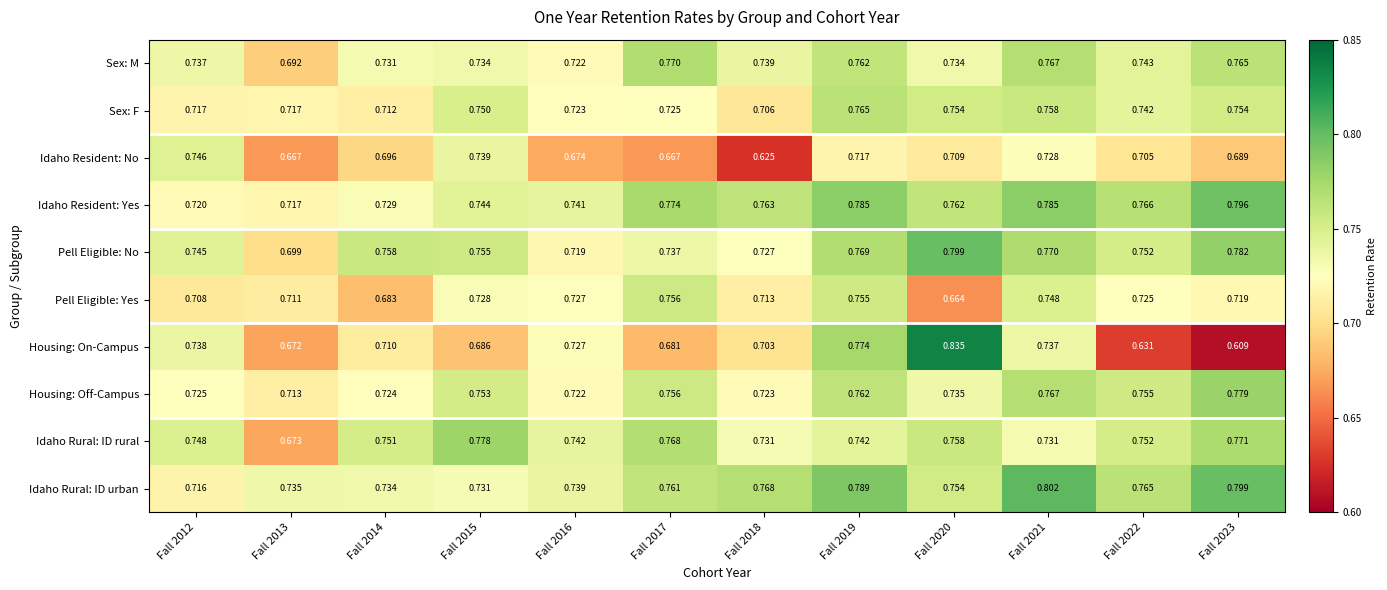

Is the value of Housing: On-Campus at Fall 2016 greater than the value of Idaho Rural: ID rural at Fall 2013?

Yes